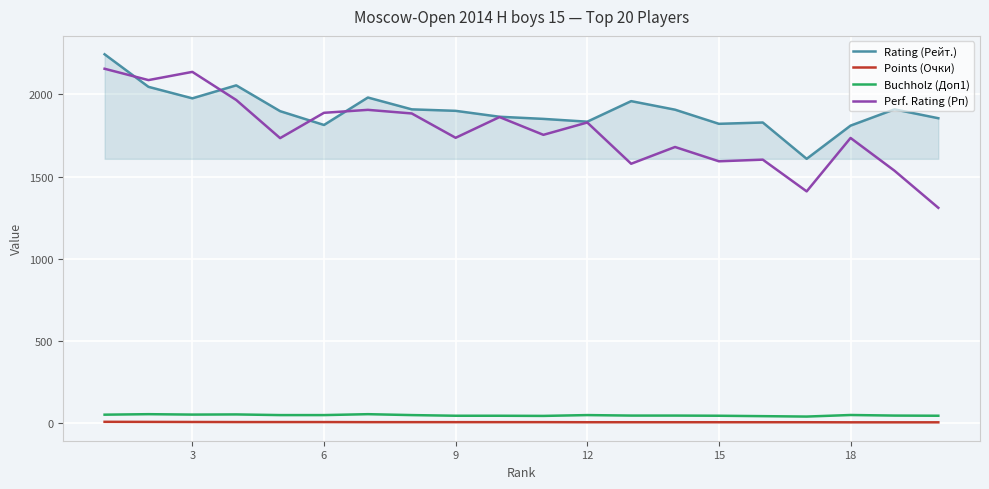

Which series has the largest total across all categories?

Rating (Рейт.)